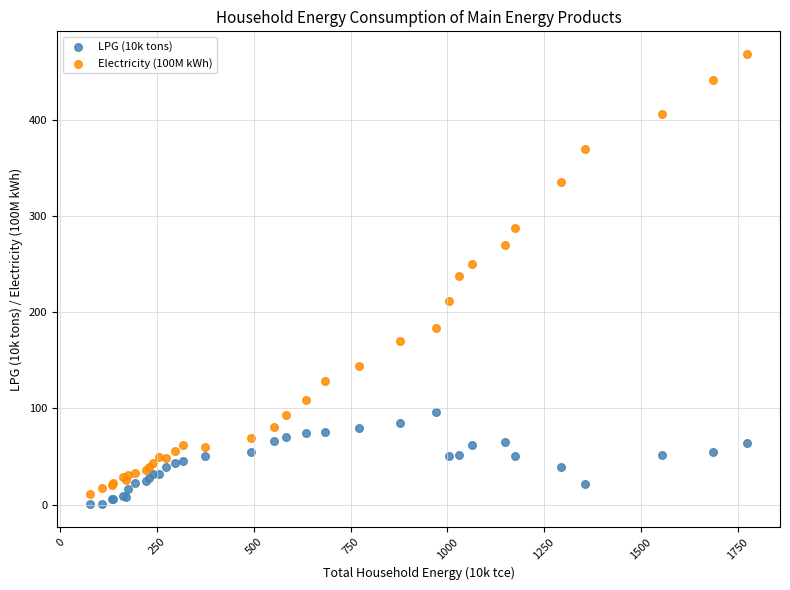

Which series has the largest Y range (max minus min)?

Electricity (100M kWh)